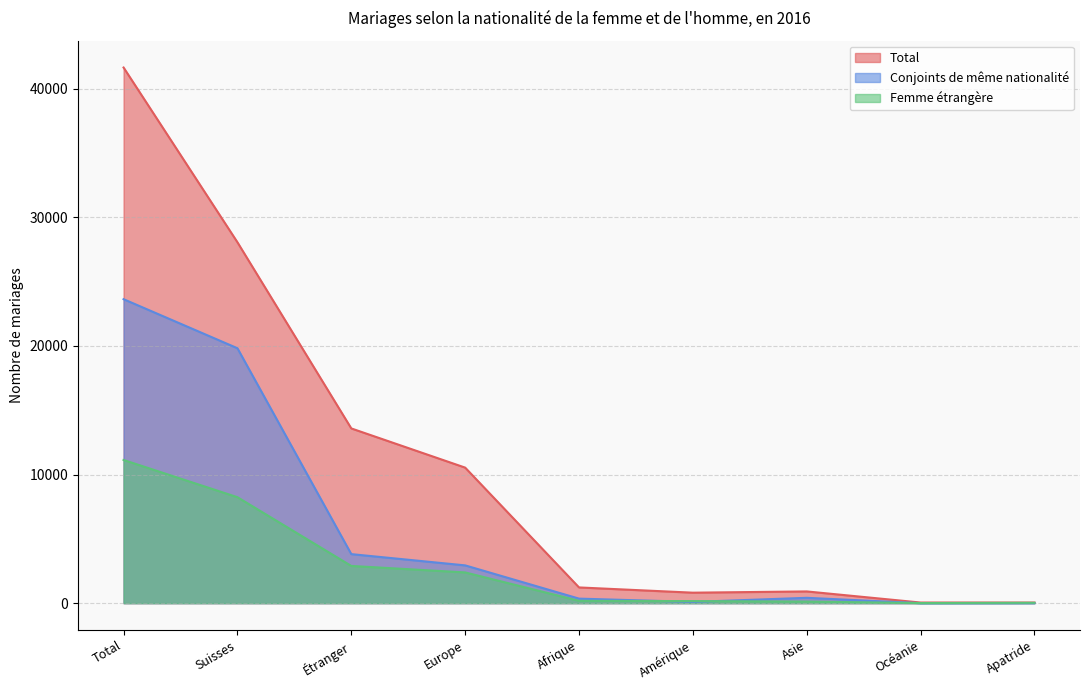

True or false: Total and Femme étrangère cross at least once.

False